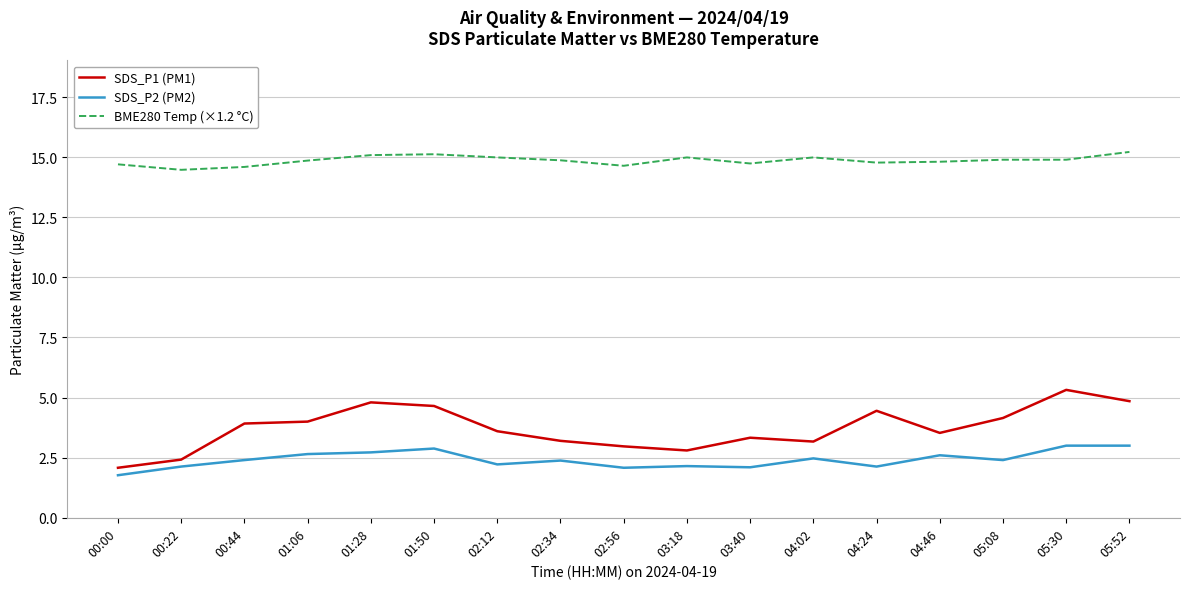

What is the spread (max minus min) of values at 02:34?

12.5